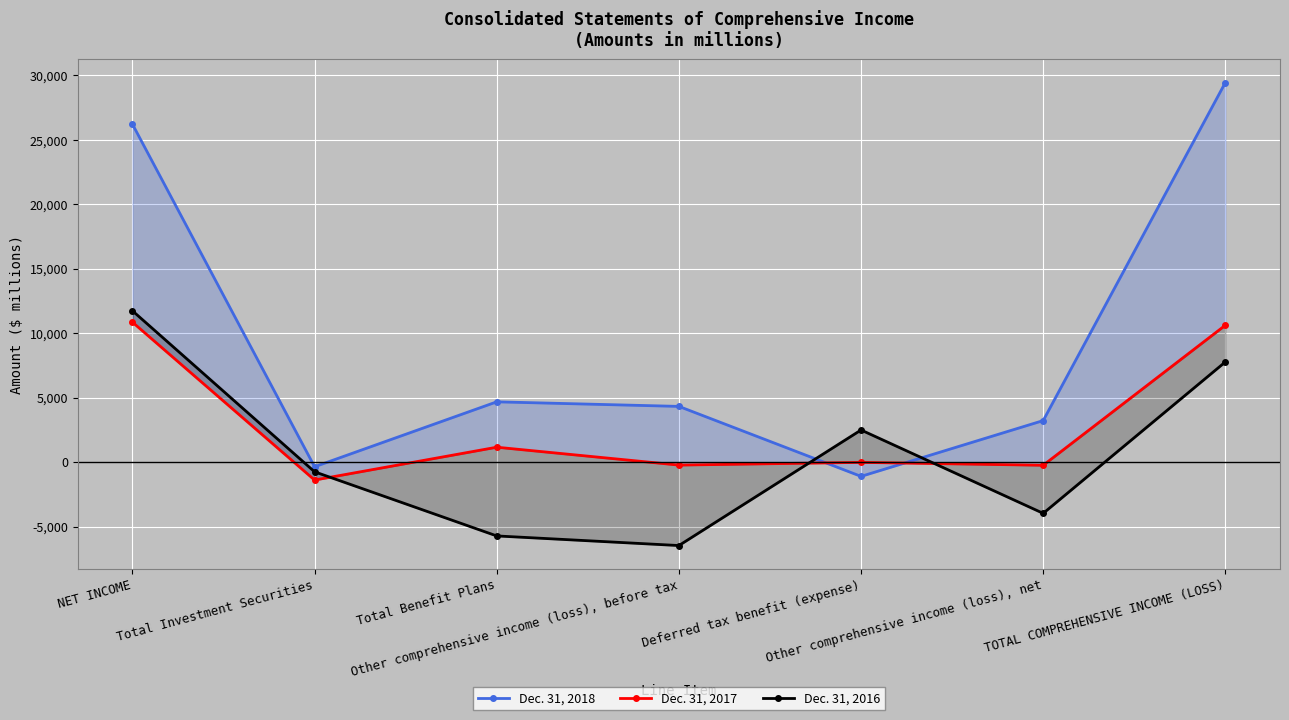

Reading right to left, extract all data points from this chart.

Dec. 31, 2018: TOTAL COMPREHENSIVE INCOME (LOSS)=29453	Other comprehensive income (loss), net=3229	Deferred tax benefit (expense)=-1100	Other comprehensive income (loss), before tax=4329	Total Benefit Plans=4683	Total Investment Securities=-354	NET INCOME=26224
Dec. 31, 2017: TOTAL COMPREHENSIVE INCOME (LOSS)=10625	Other comprehensive income (loss), net=-238	Deferred tax benefit (expense)=-14	Other comprehensive income (loss), before tax=-224	Total Benefit Plans=1162	Total Investment Securities=-1386	NET INCOME=10863
Dec. 31, 2016: TOTAL COMPREHENSIVE INCOME (LOSS)=7778	Other comprehensive income (loss), net=-3968	Deferred tax benefit (expense)=2498	Other comprehensive income (loss), before tax=-6466	Total Benefit Plans=-5720	Total Investment Securities=-746	NET INCOME=11746